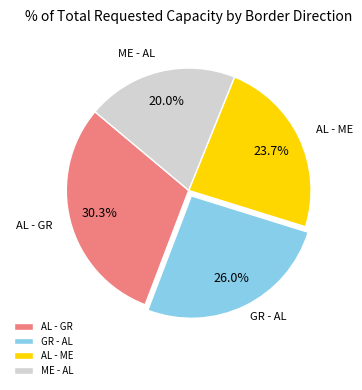

To the nearest percent, what is the difference between the largest and smallest slice percentages?

10%